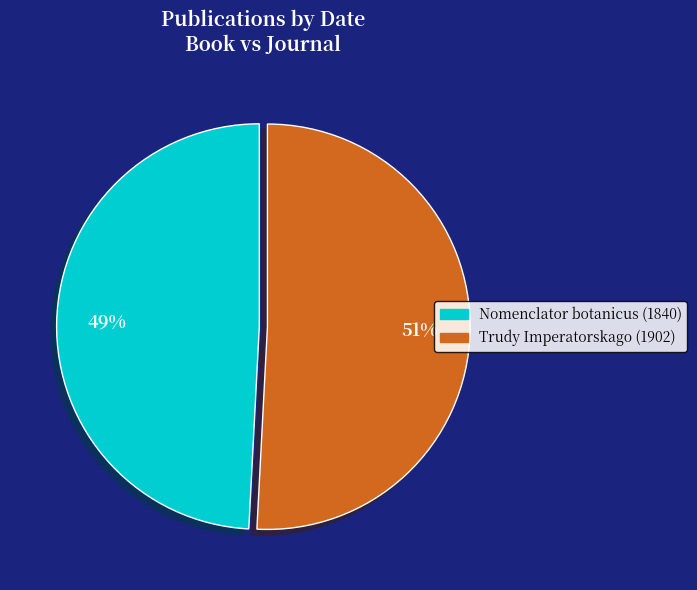

Combined, do Nomenclator botanicus (1840) and Trudy Imperatorskago (1902) account for over 50%?

Yes